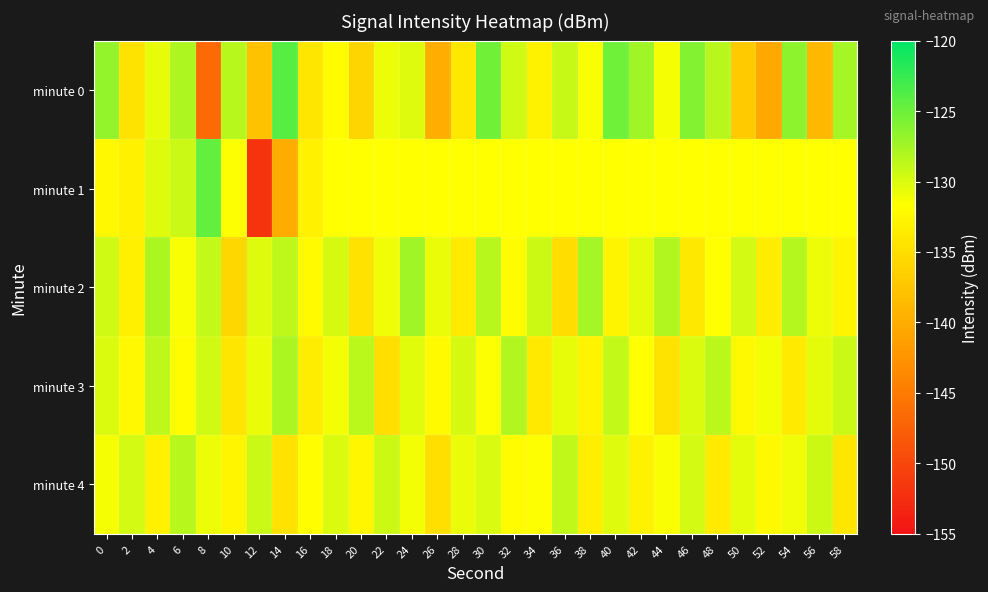

Reading right to left, transcribe all the data shown in this chart.

minute 0: 58=-127.6	56=-138.8	54=-126.5	52=-140.3	50=-136.8	48=-128.5	46=-126.1	44=-131.3	42=-127.4	40=-125.1	38=-131.4	36=-129.1	34=-132.9	32=-129.5	30=-125.2	28=-134.1	26=-139.9	24=-130.2	22=-130.8	20=-135.9	18=-131.9	16=-134.1	14=-124.1	12=-137.8	10=-128.5	8=-146.6	6=-128.0	4=-130.5	2=-134.4	0=-126.8
minute 1: 58=-131.7	56=-131.7	54=-131.7	52=-131.7	50=-131.7	48=-131.7	46=-131.7	44=-131.7	42=-131.7	40=-131.7	38=-131.7	36=-131.7	34=-131.7	32=-131.7	30=-131.7	28=-131.7	26=-131.7	24=-131.7	22=-131.7	20=-131.7	18=-131.7	16=-133.0	14=-140.0	12=-151.8	10=-131.6	8=-124.6	6=-129.2	4=-130.1	2=-133.0	0=-132.4
minute 2: 58=-132.6	56=-130.9	54=-128.3	52=-133.4	50=-129.6	48=-131.7	46=-134.0	44=-128.1	42=-130.5	40=-132.8	38=-127.6	36=-135.1	34=-129.3	32=-131.9	30=-128.4	28=-133.7	26=-130.8	24=-127.3	22=-131.0	20=-134.5	18=-129.8	16=-132.1	14=-128.7	12=-130.2	10=-135.6	8=-128.9	6=-131.4	4=-127.8	2=-133.2	0=-129.5
minute 3: 58=-129.2	56=-130.4	54=-133.7	52=-131.1	50=-132.3	48=-128.5	46=-130.0	44=-134.4	42=-131.7	40=-129.0	38=-132.8	36=-130.6	34=-133.9	32=-128.2	30=-131.5	28=-129.8	26=-132.1	24=-130.3	22=-135.0	20=-128.6	18=-131.2	16=-133.5	14=-127.9	12=-130.8	10=-134.2	8=-129.5	6=-131.9	4=-128.7	2=-132.4	0=-130.1
minute 4: 58=-134.1	56=-129.3	54=-131.0	52=-132.2	50=-130.5	48=-133.8	46=-129.6	44=-131.4	42=-132.9	40=-130.2	38=-133.3	36=-128.8	34=-131.6	32=-132.0	30=-129.9	28=-130.7	26=-134.8	24=-131.1	22=-129.4	20=-132.5	18=-130.0	16=-131.8	14=-134.6	12=-129.2	10=-132.7	8=-130.9	6=-128.4	4=-133.1	2=-129.7	0=-131.3